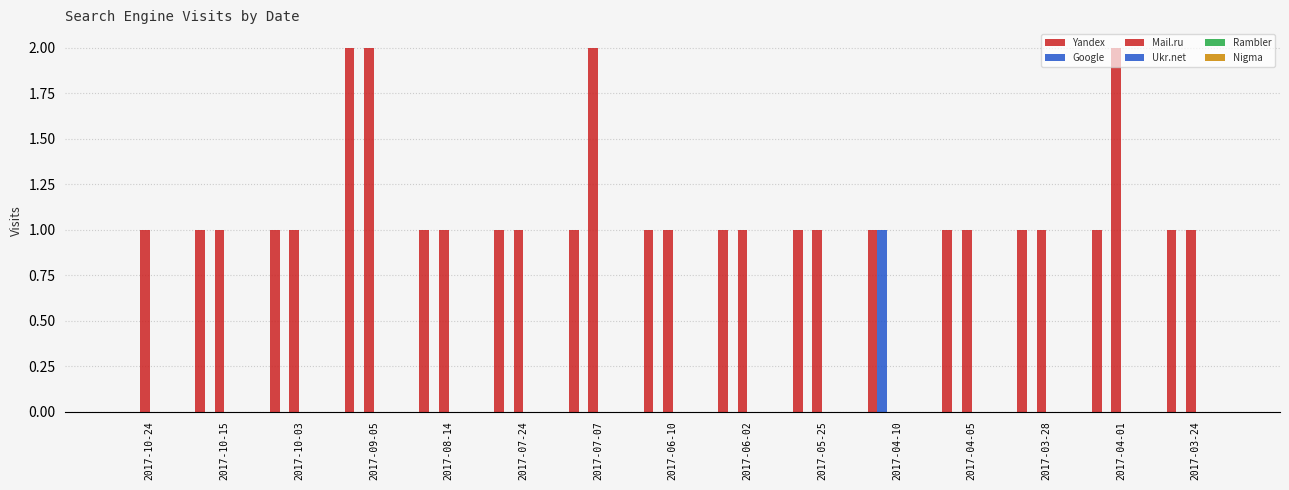

How many data points does each series have?

15